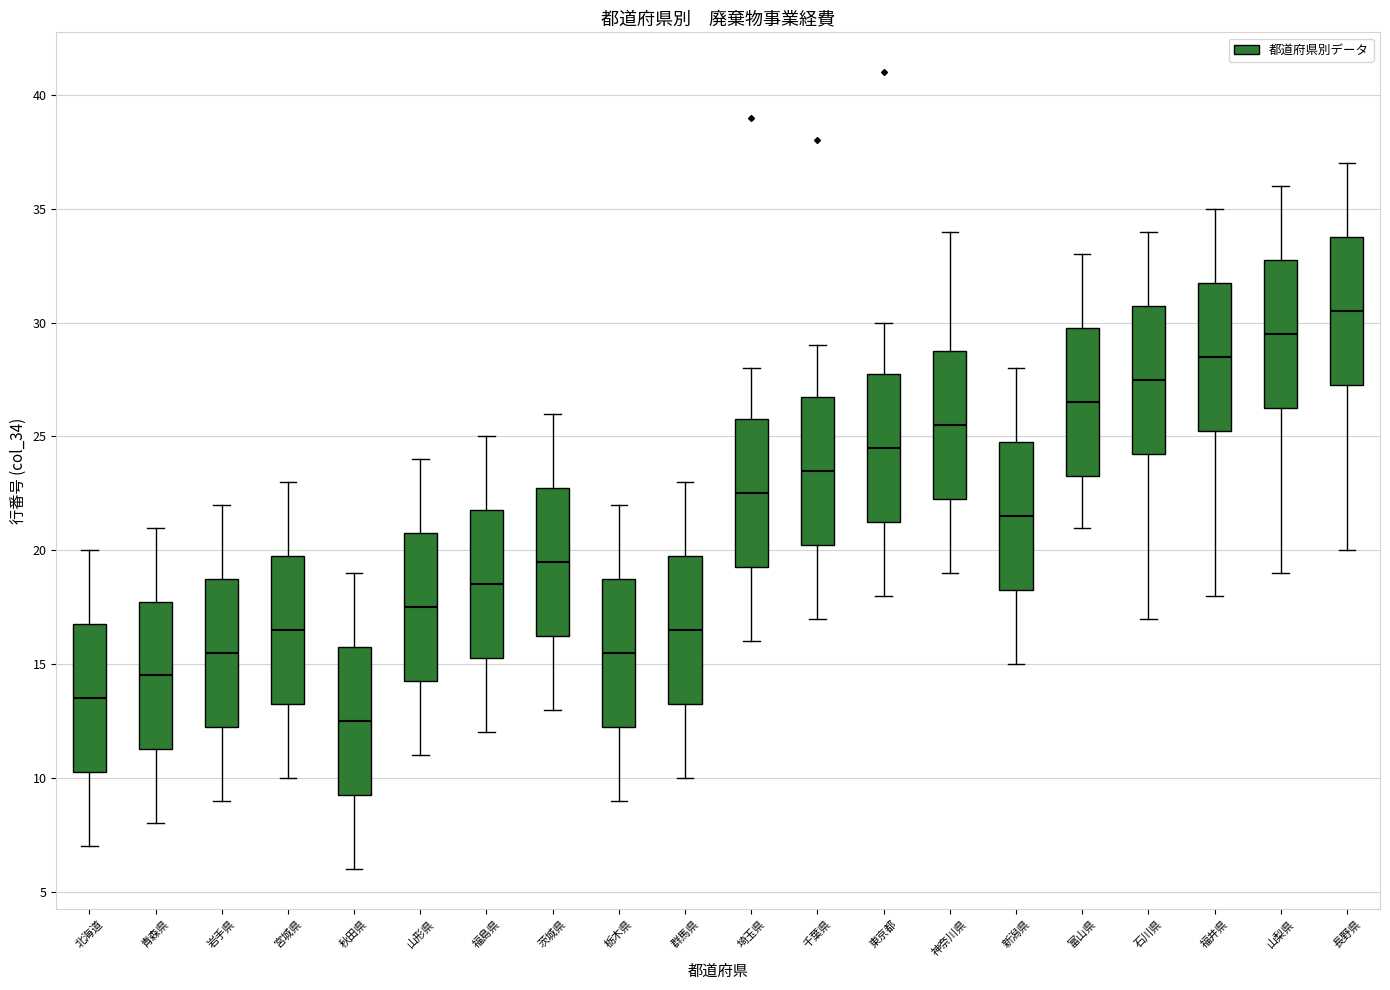

Where does the upper whisker of the box for 長野県 end on the y-axis? The values are not printed on the chart, so give them approximately, as read against the axis.

37.0